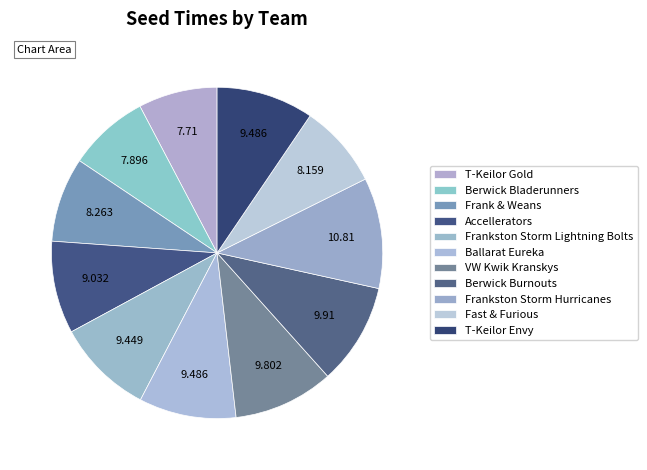

Which has a higher value, T-Keilor Gold or Frankston Storm Lightning Bolts?

Frankston Storm Lightning Bolts